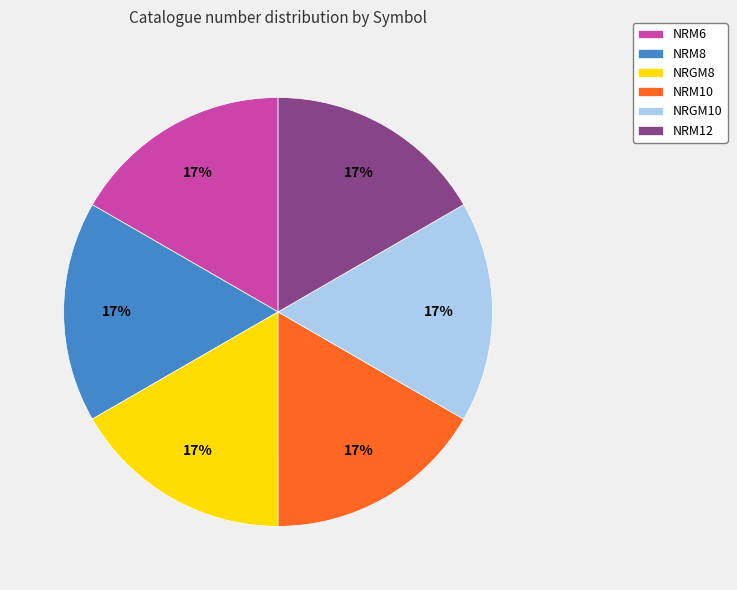

True or false: NRM6 accounts for 27% of the total.

False